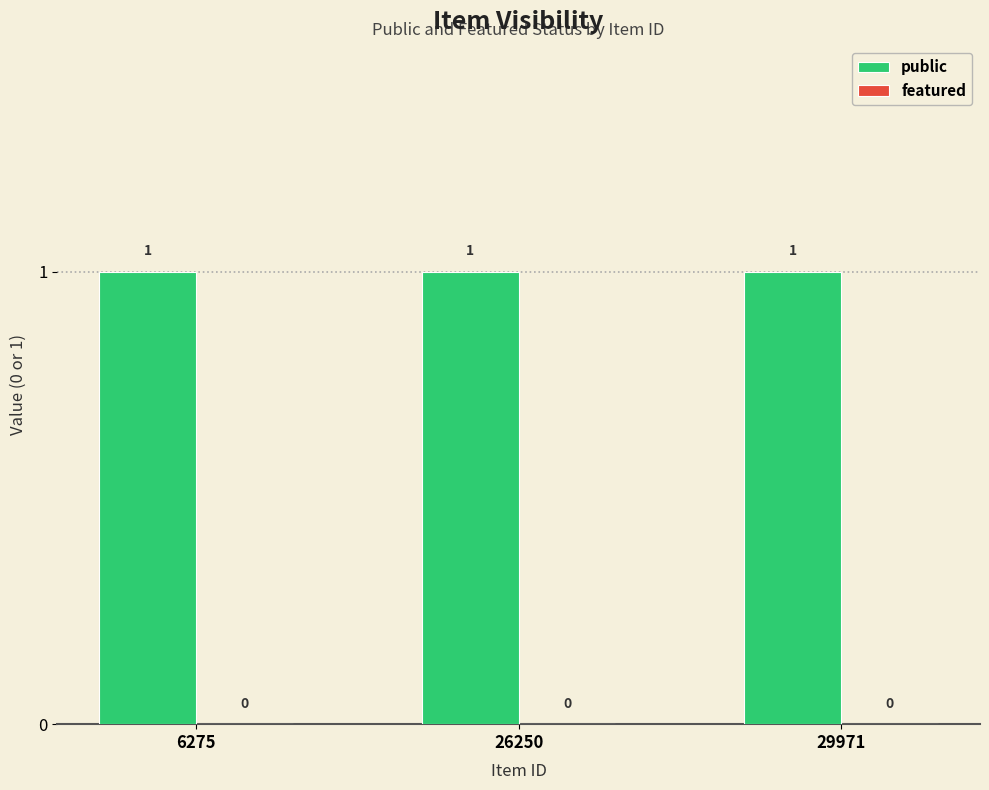

Are the bars horizontal?

No